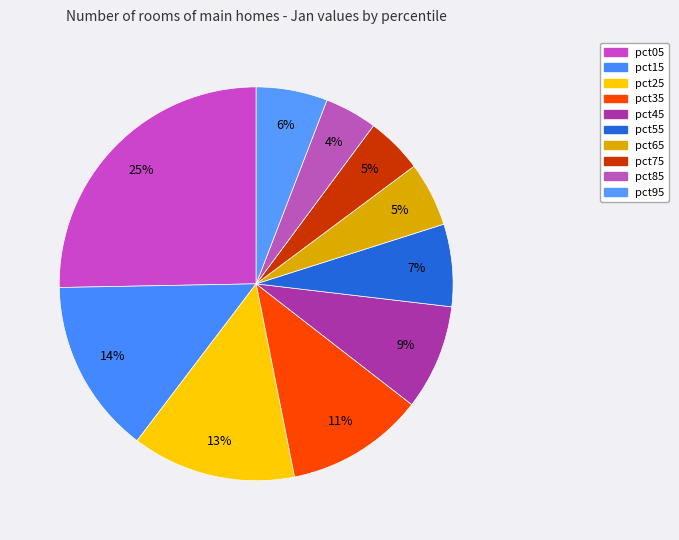

Count the number of slices in the pie.

10